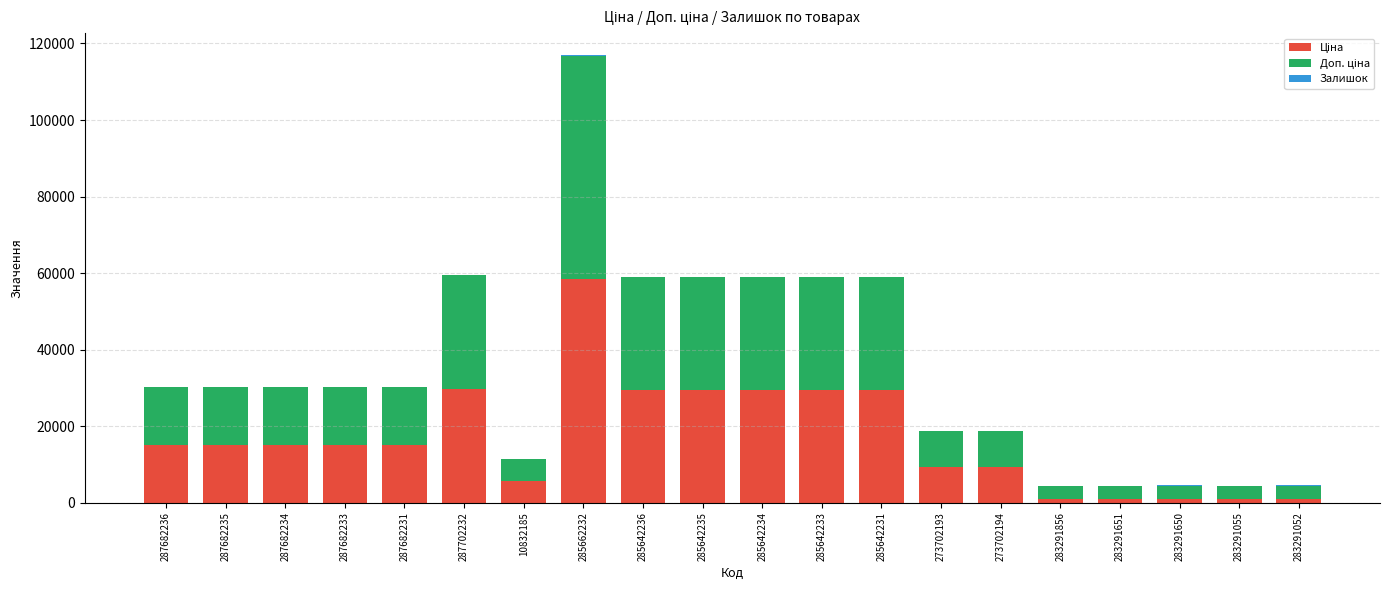

At which category is the sum across all series the highest?

285662232